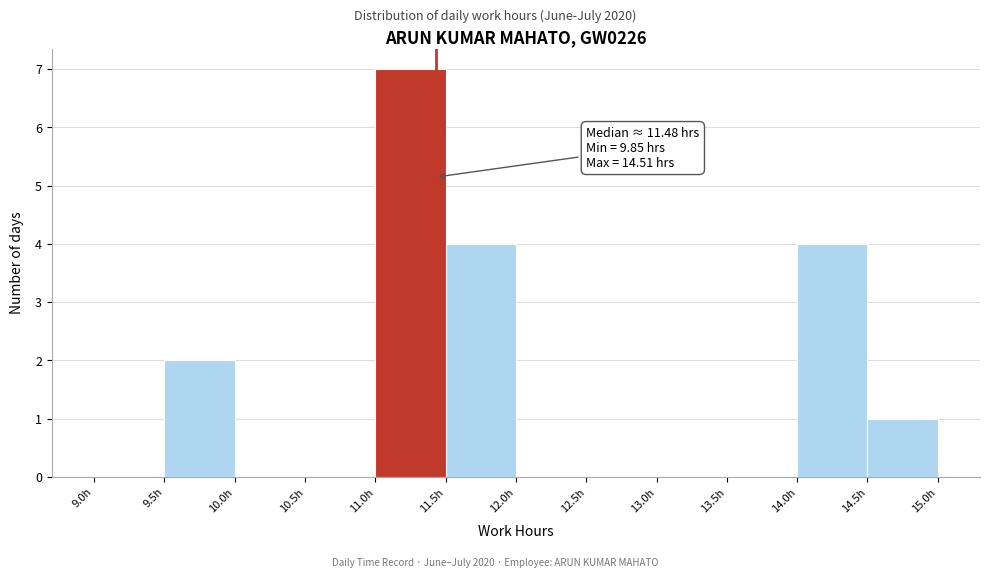

Over which range of the x-axis is the bar tallest?

11.0 to 11.5